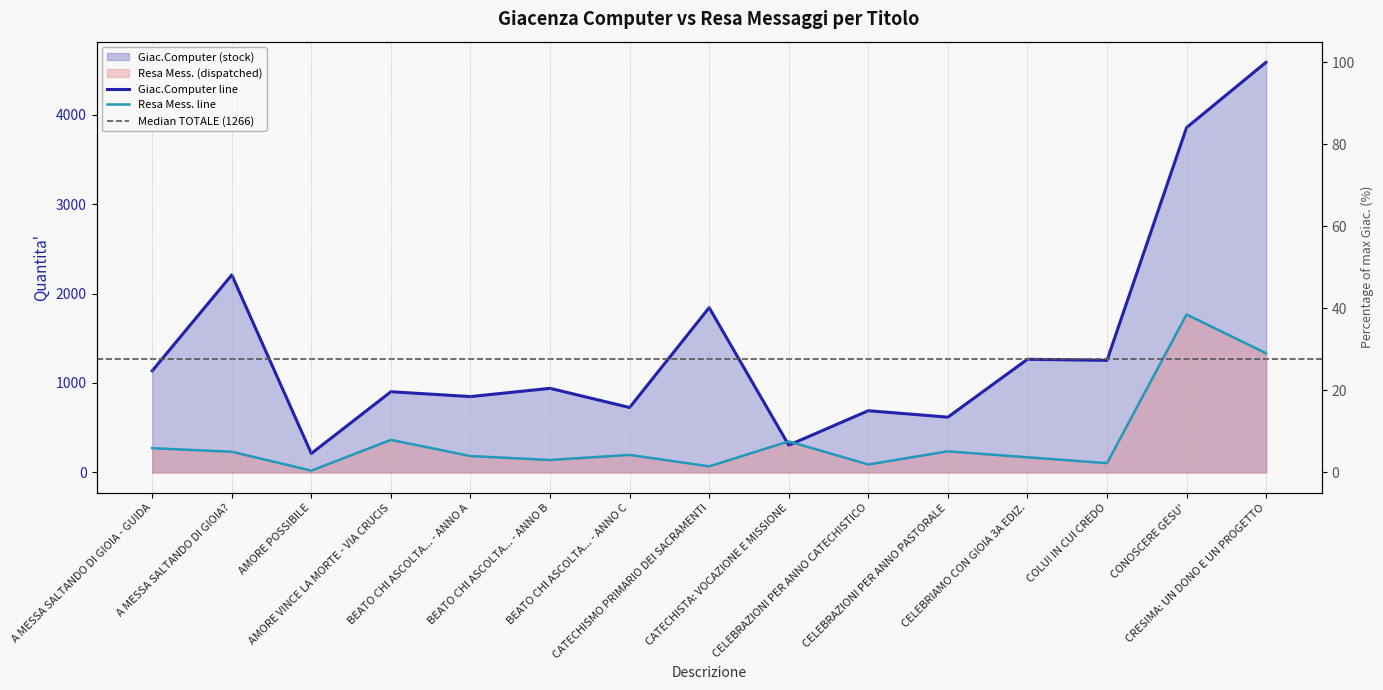

What are all the series names shown in the legend?

Giac.Computer, Resa Mess.